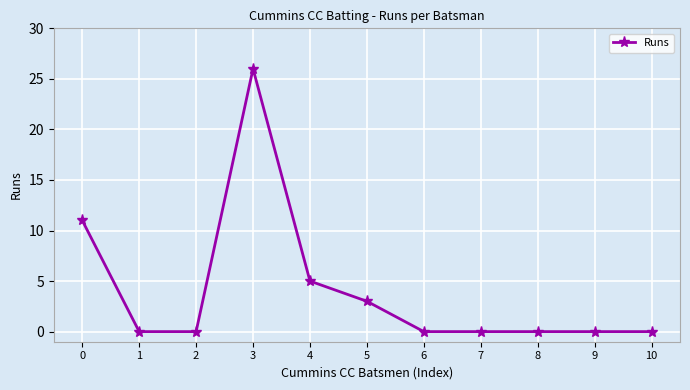

True or false: the data shows 26 at 3.

True